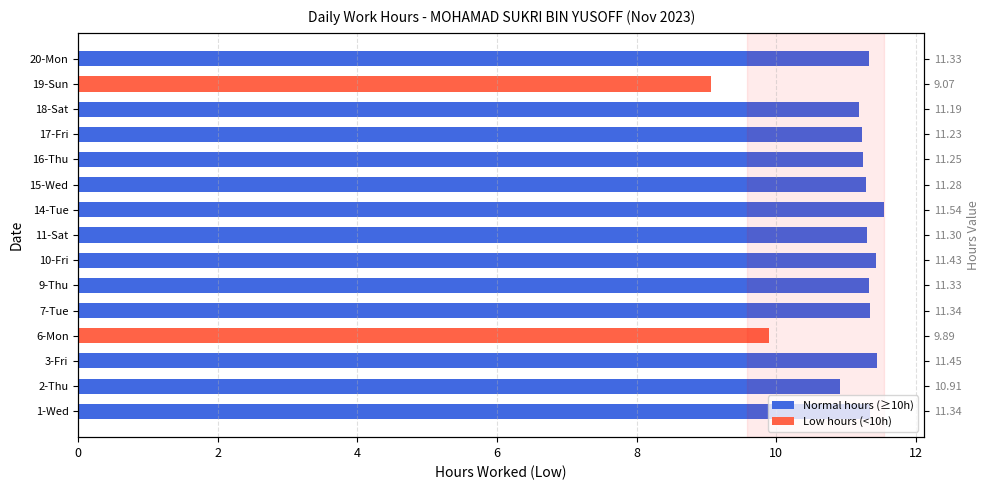

How many values exceed 11?

12